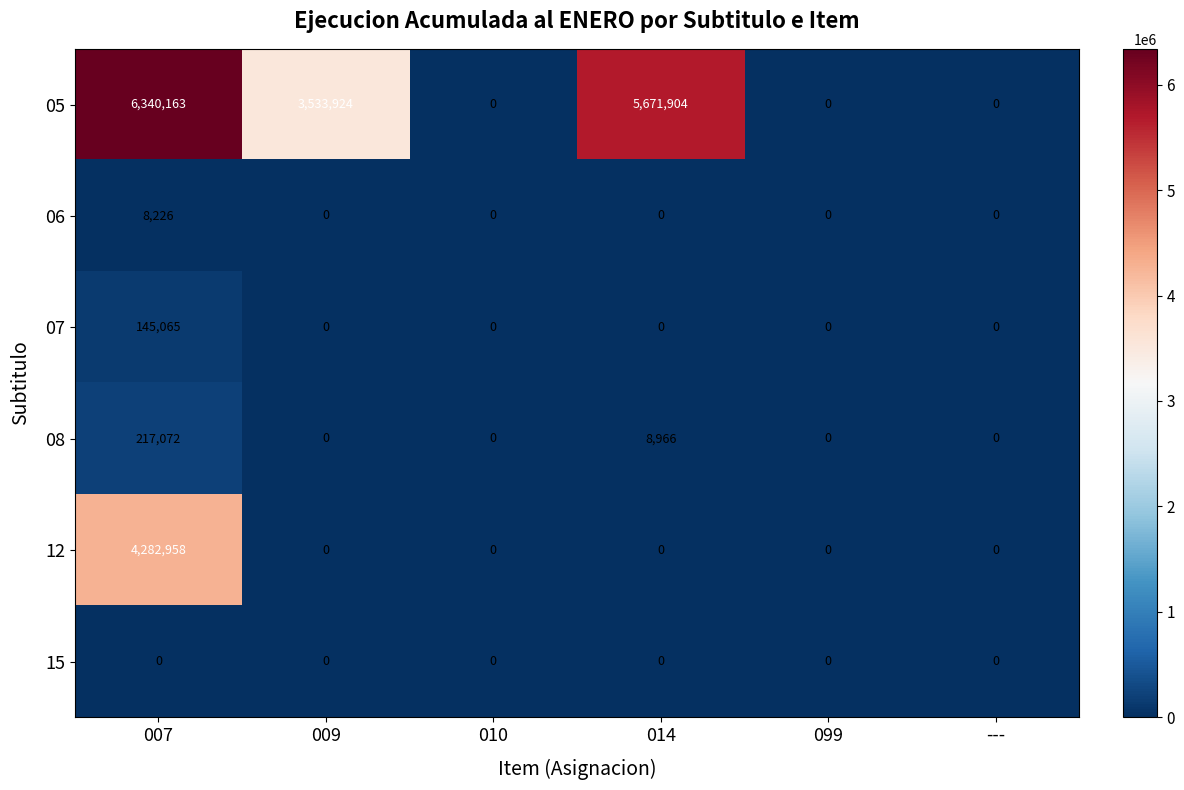

Which series has the largest total across all categories?

05